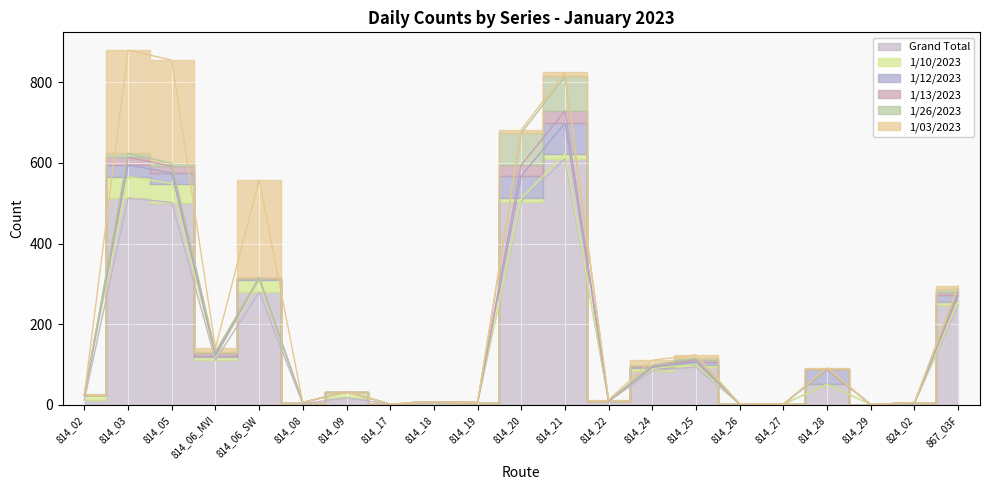

Which series changed the most between 814_17 and 814_25?

Grand Total